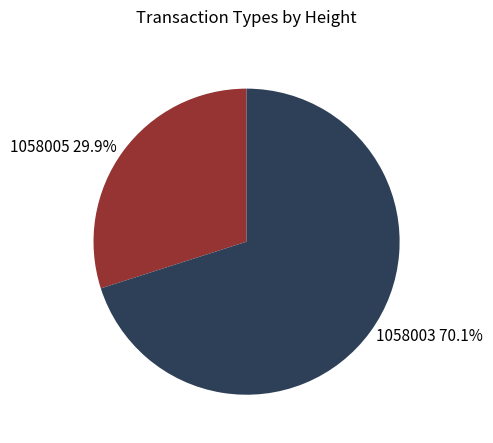

To the nearest percent, what is the combined percentage of 1058005 and 1058003?

100%